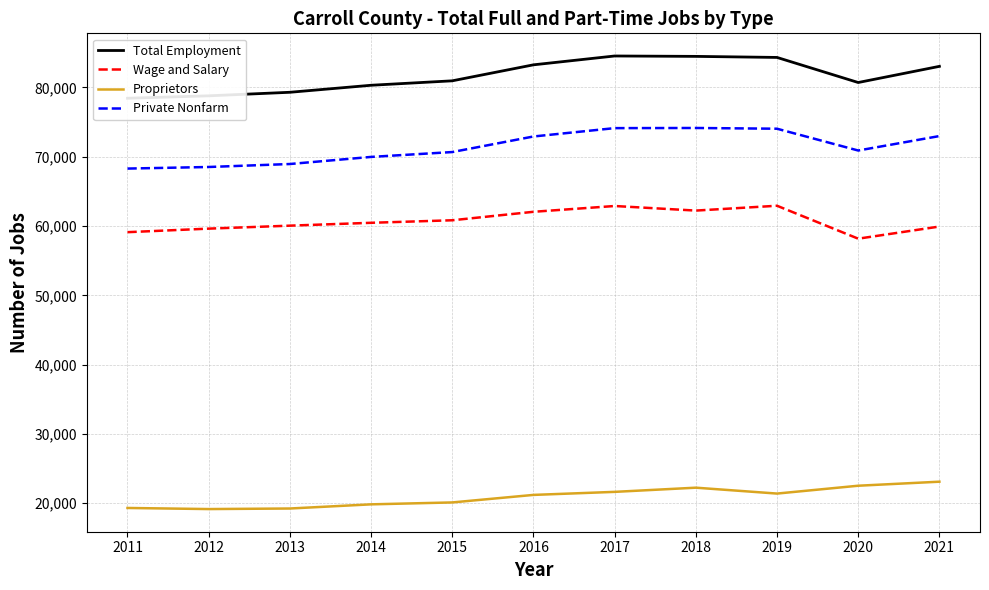

What is the value of the Wage and Salary point at the 10th from the left?

58179